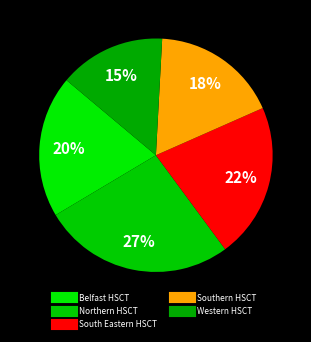

Approximately how many times larger is the value at Belfast HSCT compared to Northern HSCT?

0.7